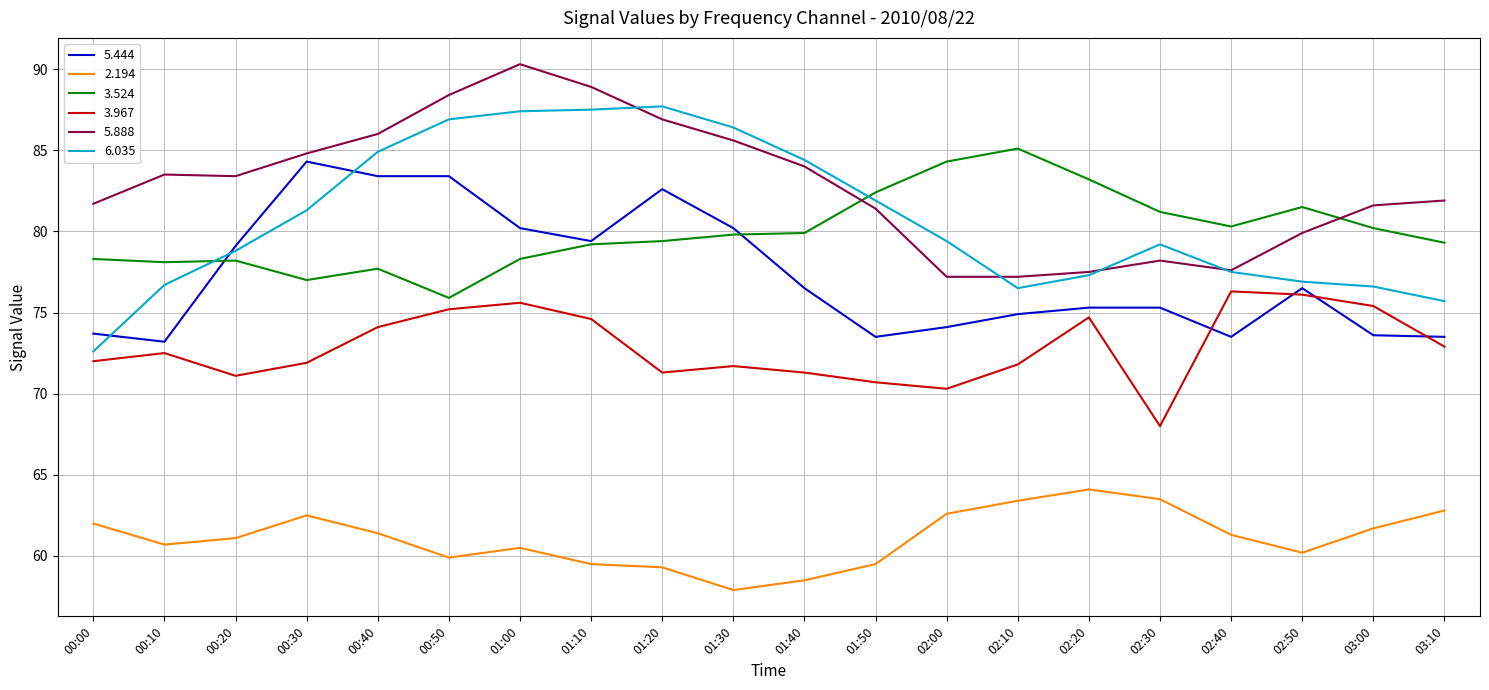

At which label does 5.444 first exceed 76?

00:20